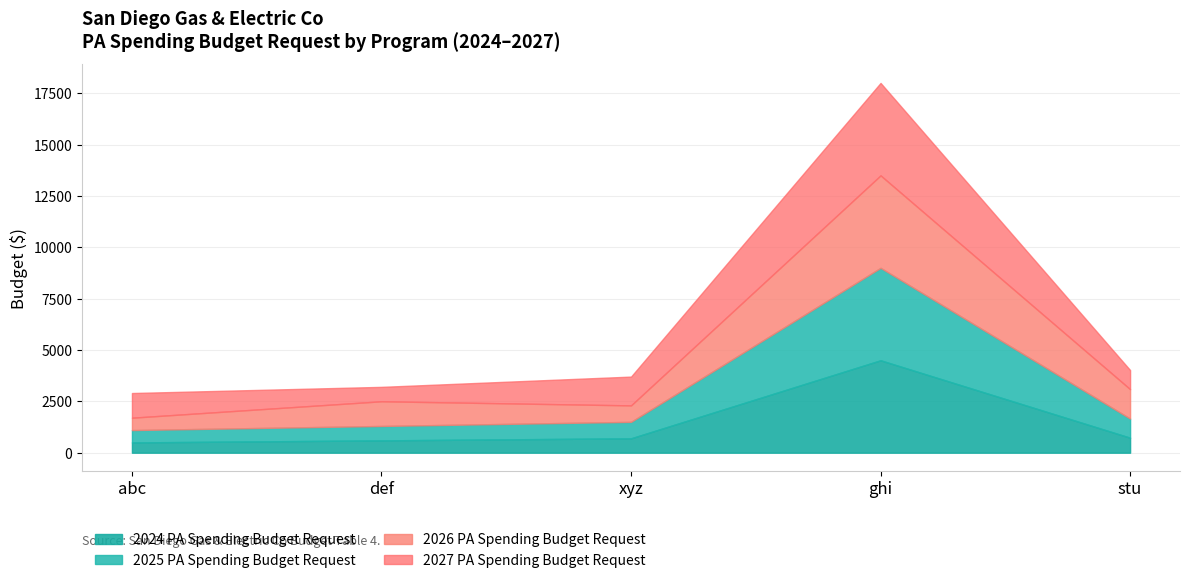

Between def and xyz, which series saw the biggest shift?

2027 PA Spending Budget Request